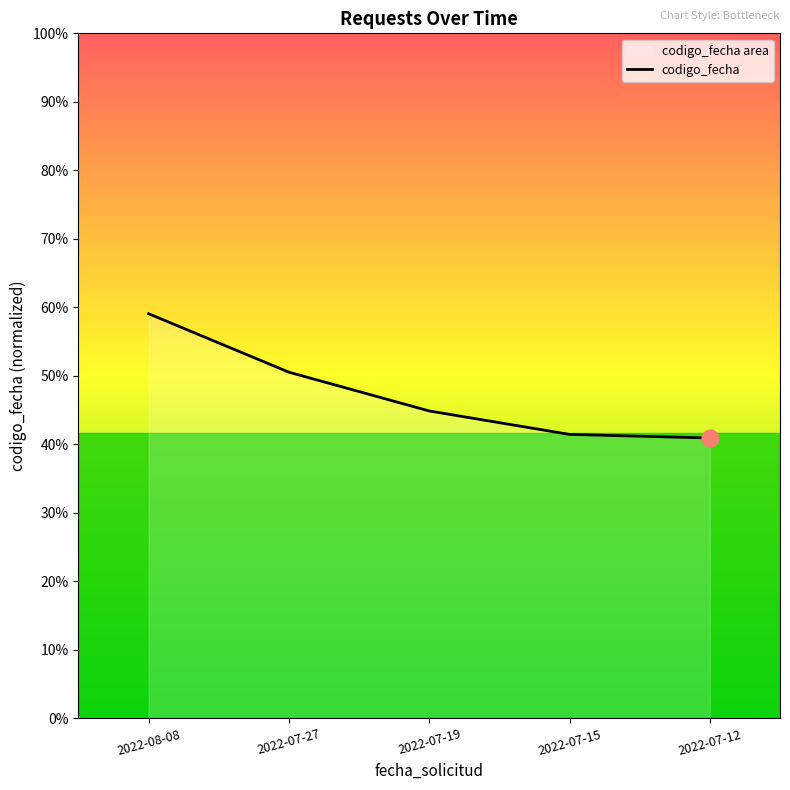

Reading right to left, what are all the values shown in this chart?

1657818270	1657882472	1658300388	1658991389	1660033961